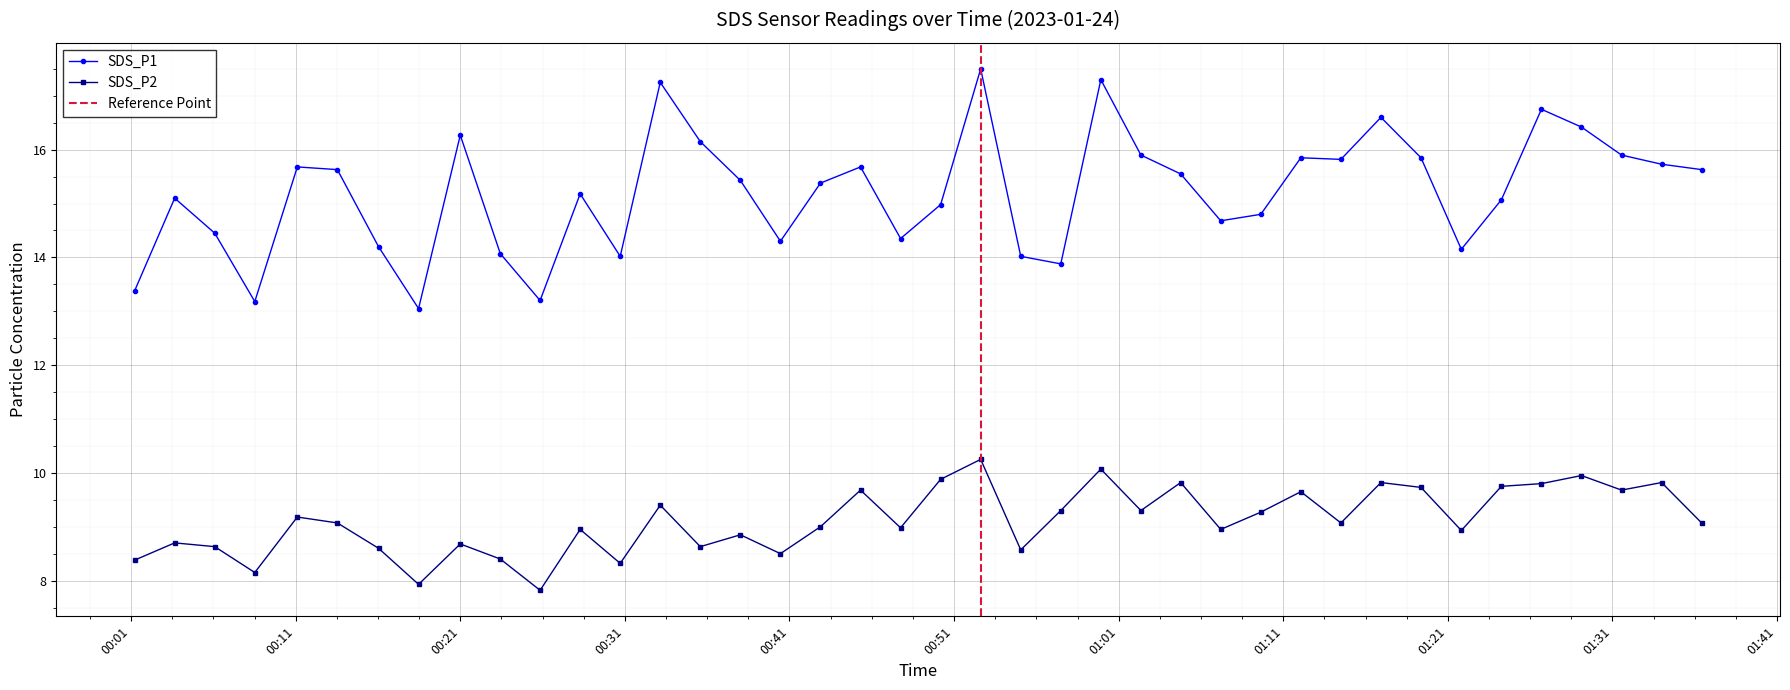

True or false: SDS_P1 and SDS_P2 intersect in this chart.

False